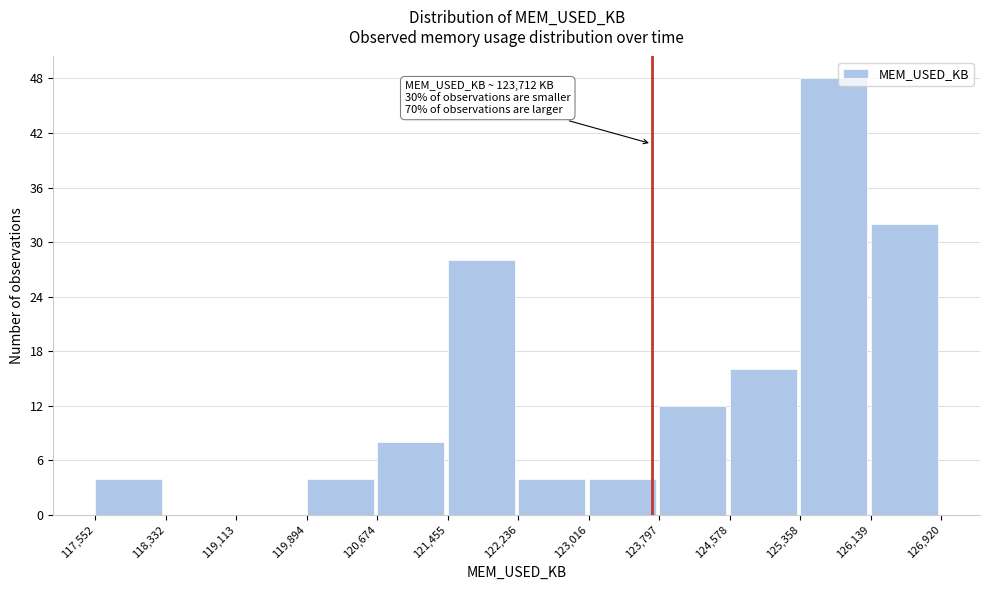

Which range on the x-axis has the tallest bar?

125,358 to 126,139